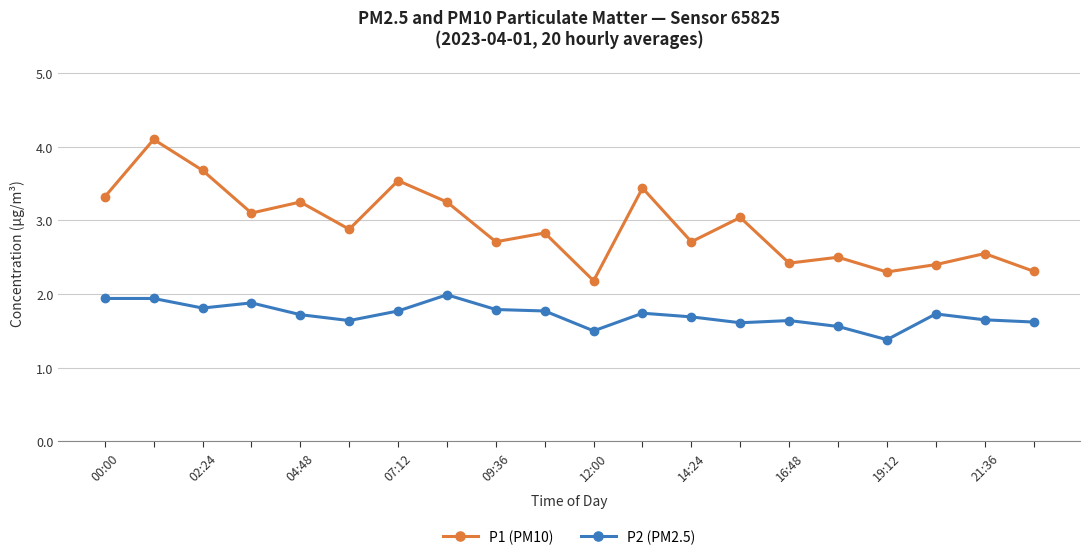

Which series has the largest total across all categories?

P1 (PM10)